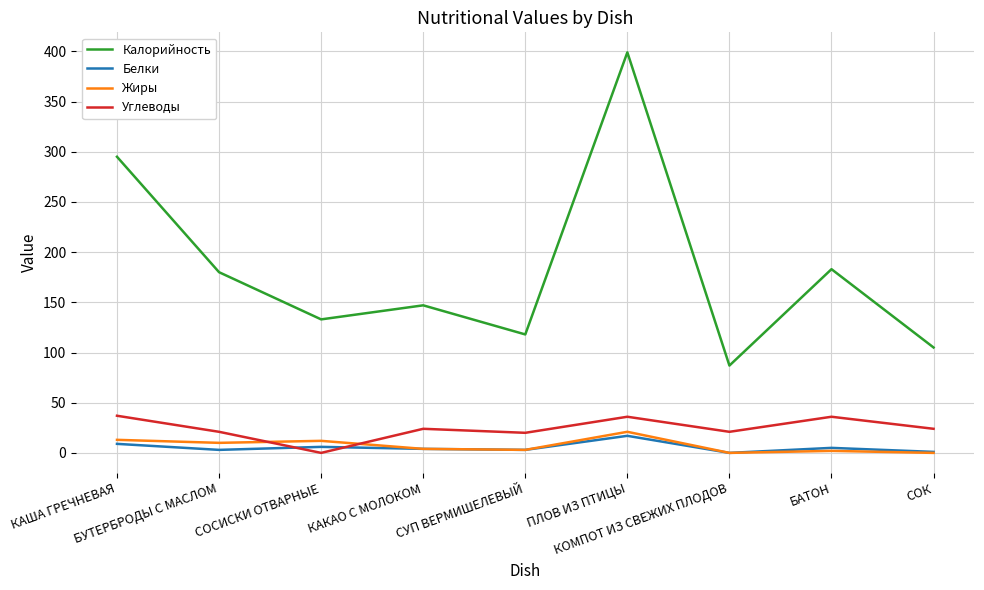

Which series has the largest range (max minus min)?

Калорийность